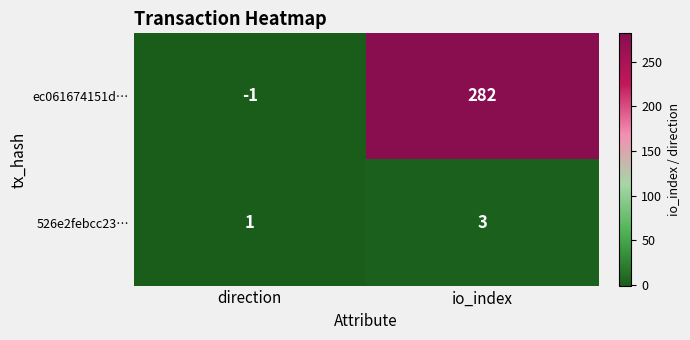

Rank the series at io_index from lowest to highest value.

526e2febcc23…, ec061674151d…